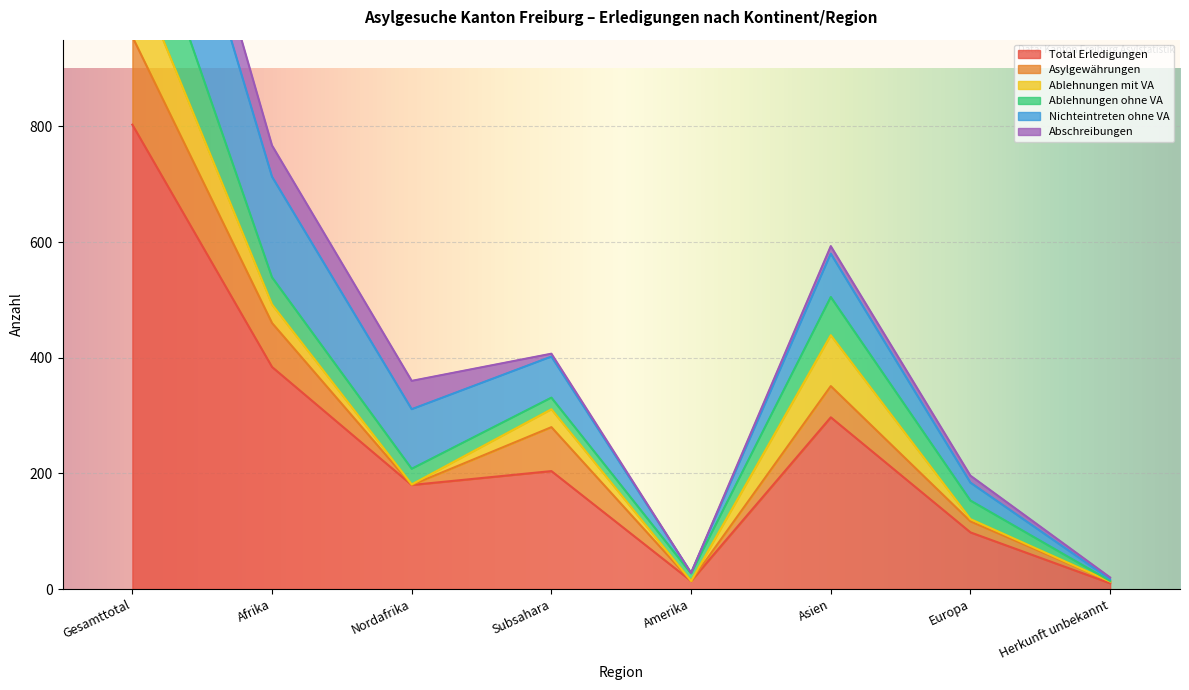

What position from the left is Afrika?

2